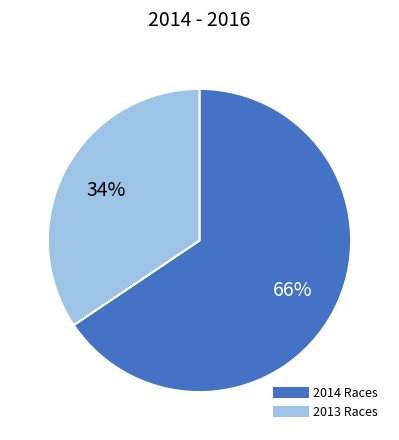

Is there any slice that represents more than half of the pie?

Yes